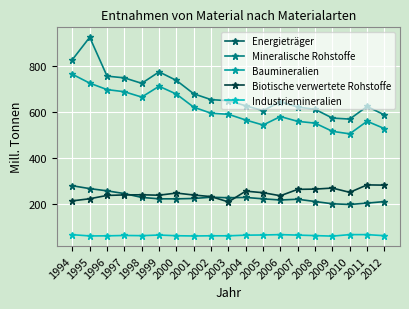

Which series changed the most between 1995 and 2002?

Mineralische Rohstoffe